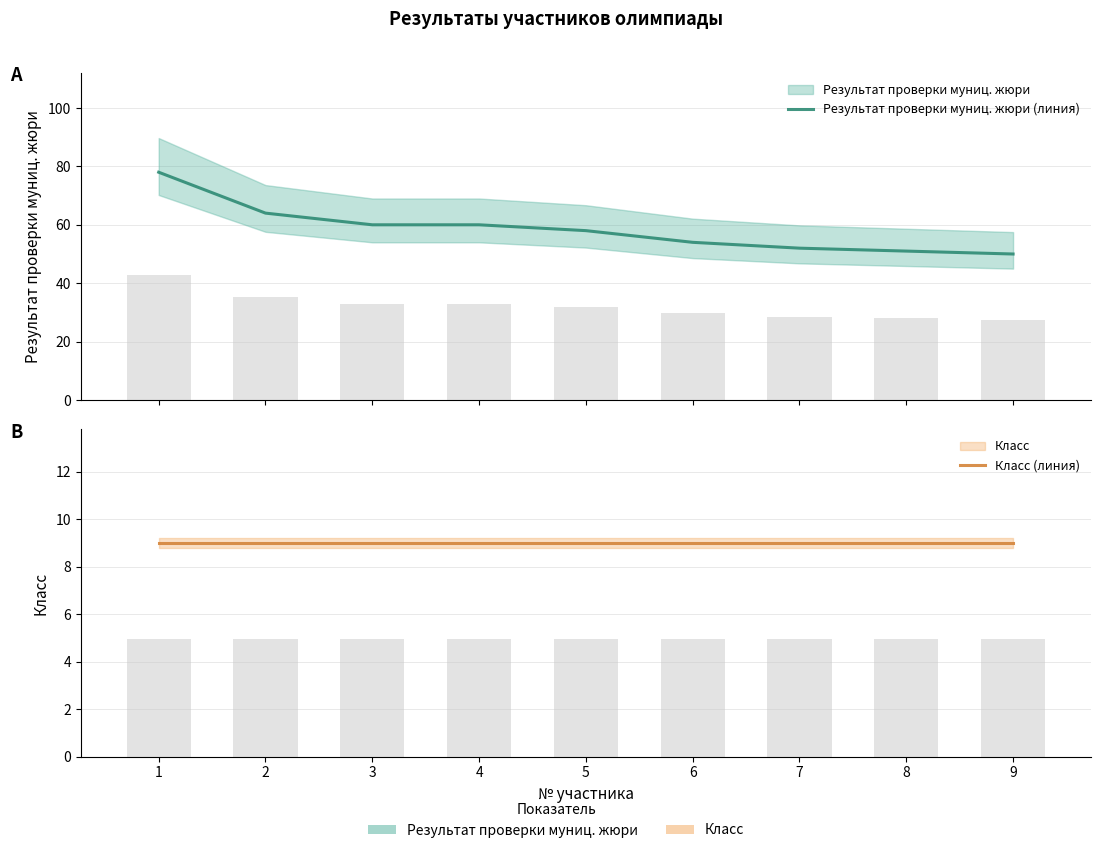

What is the maximum value for Класс (линия)?

9